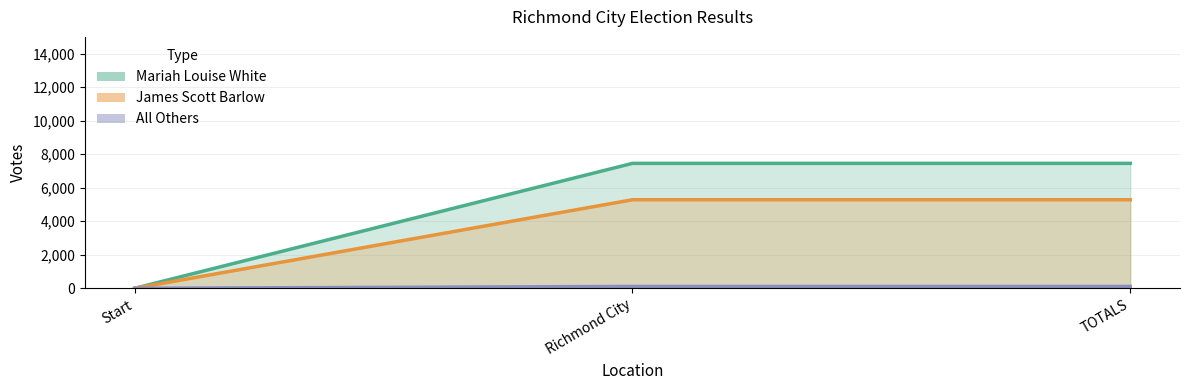

What position from the right is Richmond City?

2